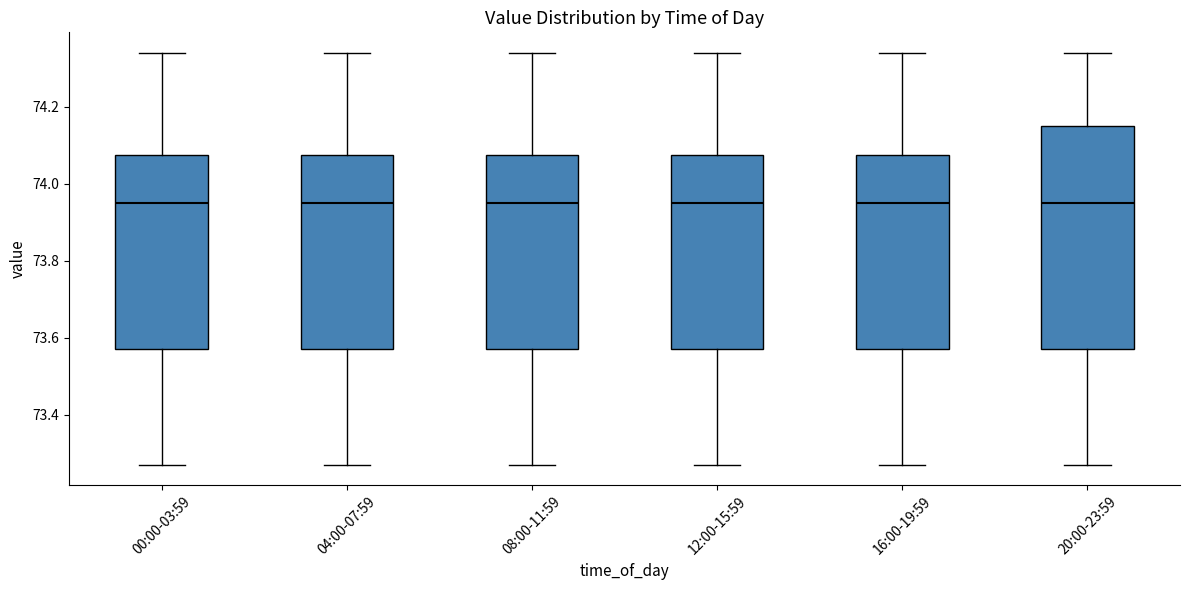

Reading left to right, transcribe this box plot: for each box, give where its median line is, the range the box spans, and where its two whiskers end, as read against the y-axis. The values are not printed on the chart, so give them approximately, as read against the axis.

00:00-03:59: median 73.96, box 73.58 to 74.08, whiskers 73.28 to 74.34
04:00-07:59: median 73.96, box 73.58 to 74.08, whiskers 73.28 to 74.34
08:00-11:59: median 73.96, box 73.58 to 74.08, whiskers 73.28 to 74.34
12:00-15:59: median 73.96, box 73.58 to 74.08, whiskers 73.28 to 74.34
16:00-19:59: median 73.96, box 73.58 to 74.08, whiskers 73.28 to 74.34
20:00-23:59: median 73.96, box 73.58 to 74.16, whiskers 73.28 to 74.34